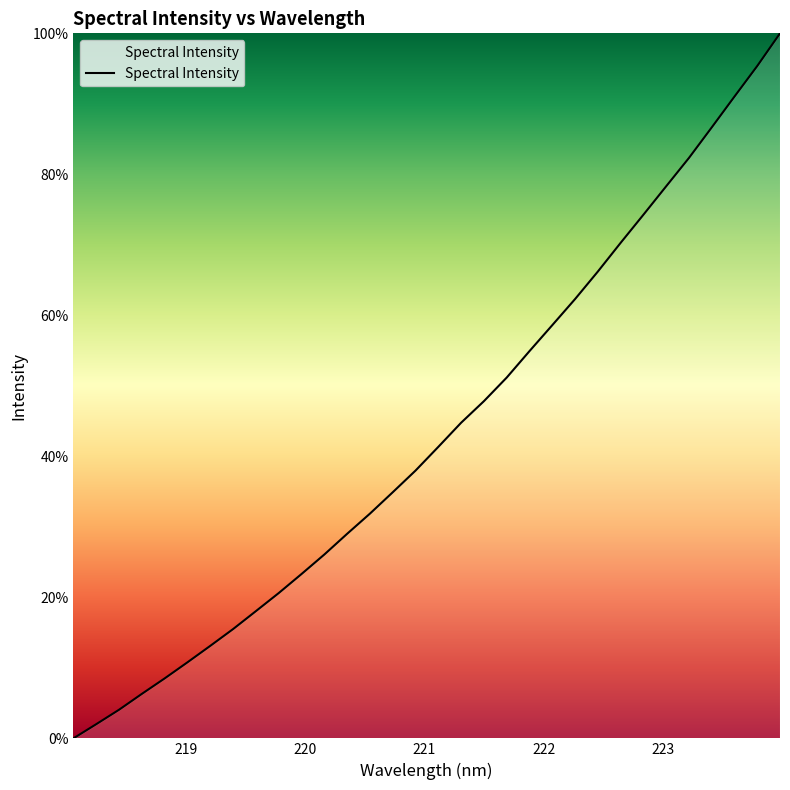

What is the difference between the maximum and minimum values?

100.0